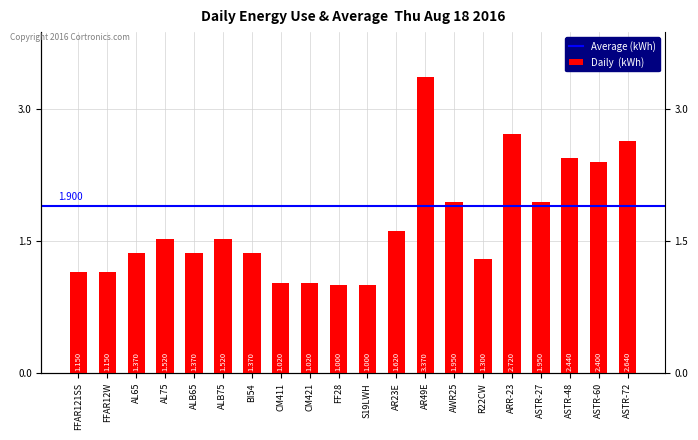

What is the difference between the maximum and second lowest values?

2.4